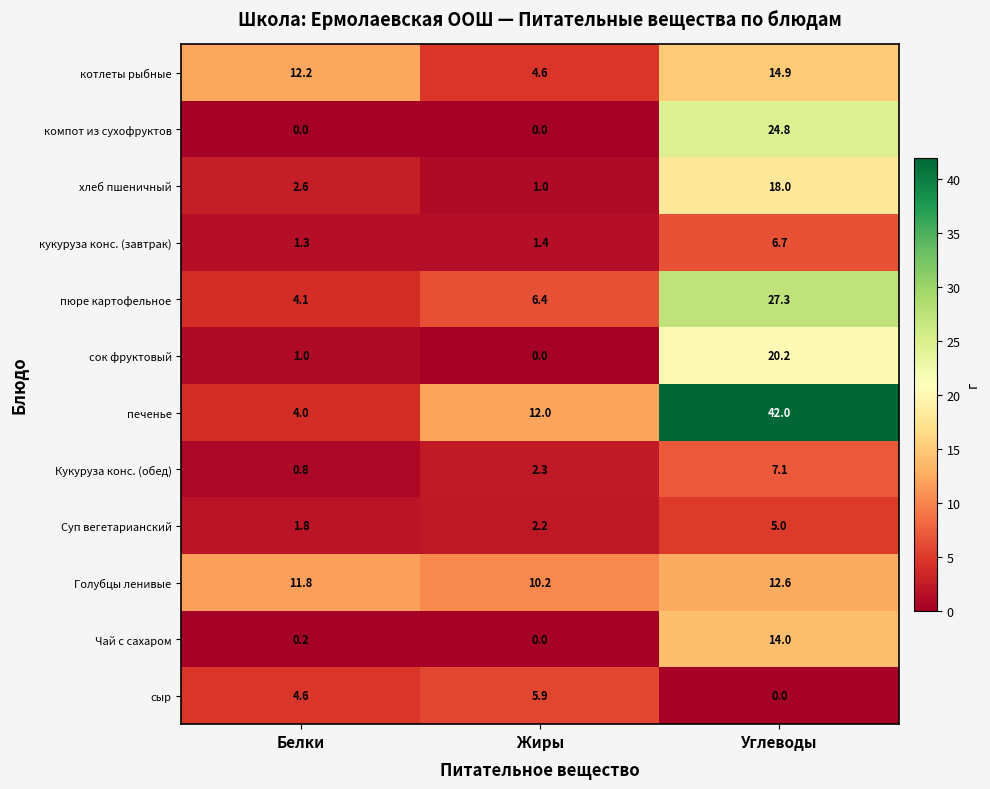

What is the difference between the maximum and second lowest values in the сок фруктовый series?

19.2